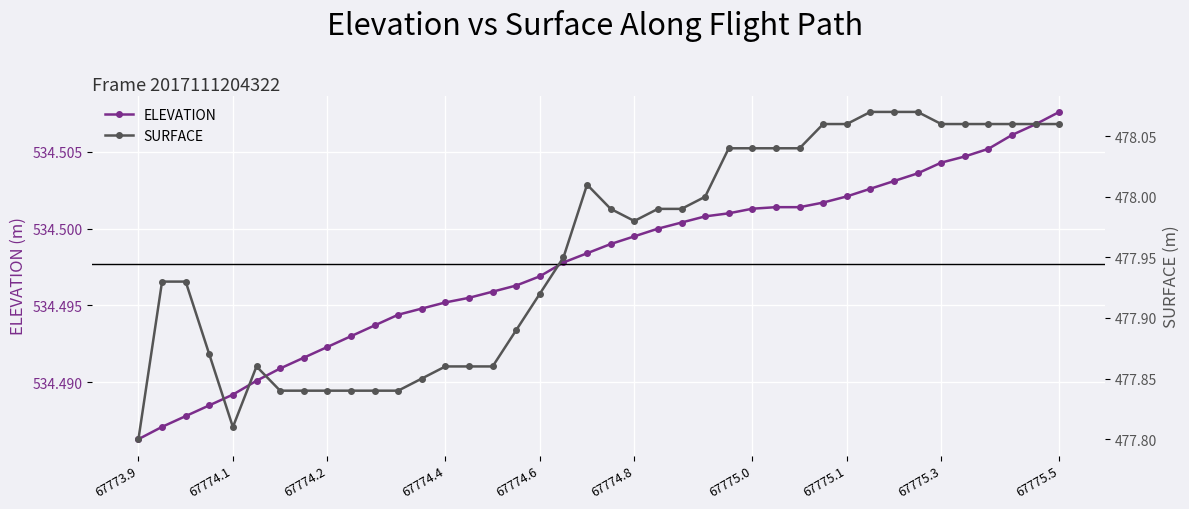

Is it true that ELEVATION equals 273.6 at 67773.9?

False